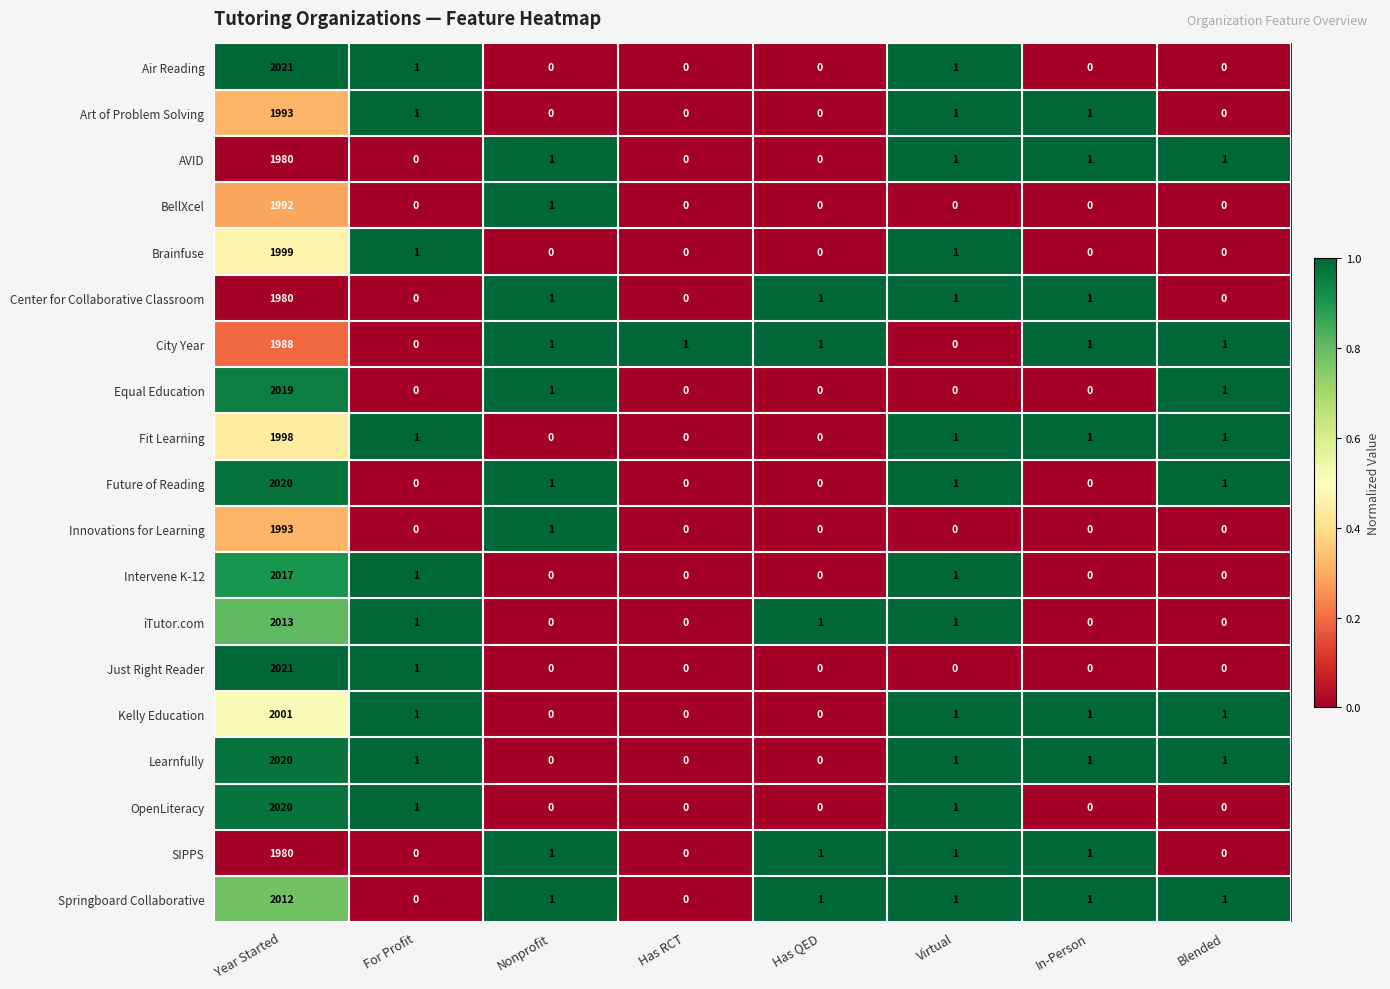

Read the Intervene K-12 value at Year Started, to the nearest 10.

2020